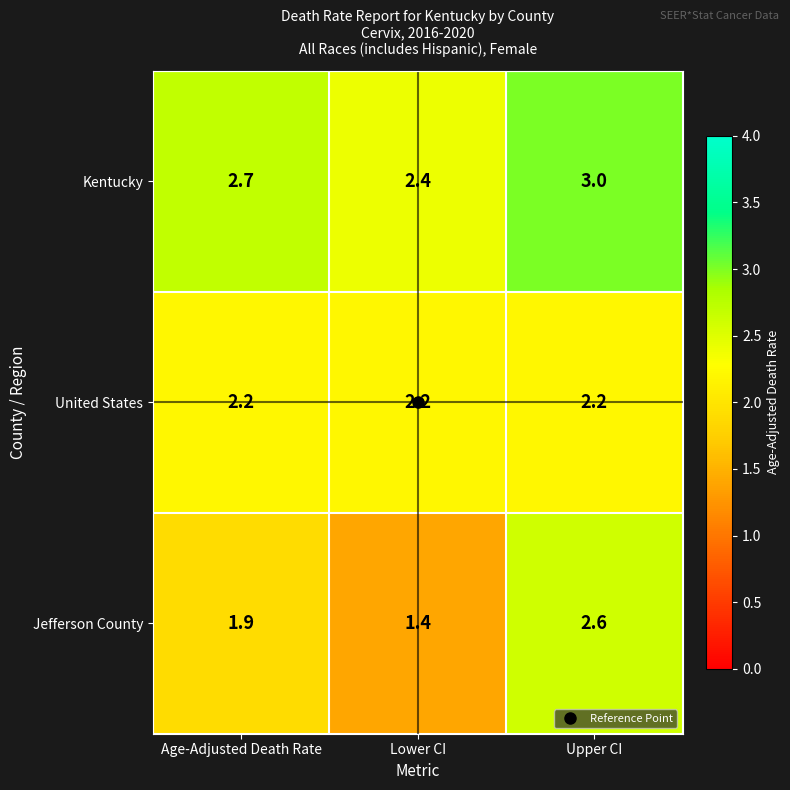

True or false: Kentucky has a value of 0.8 at Lower CI.

False